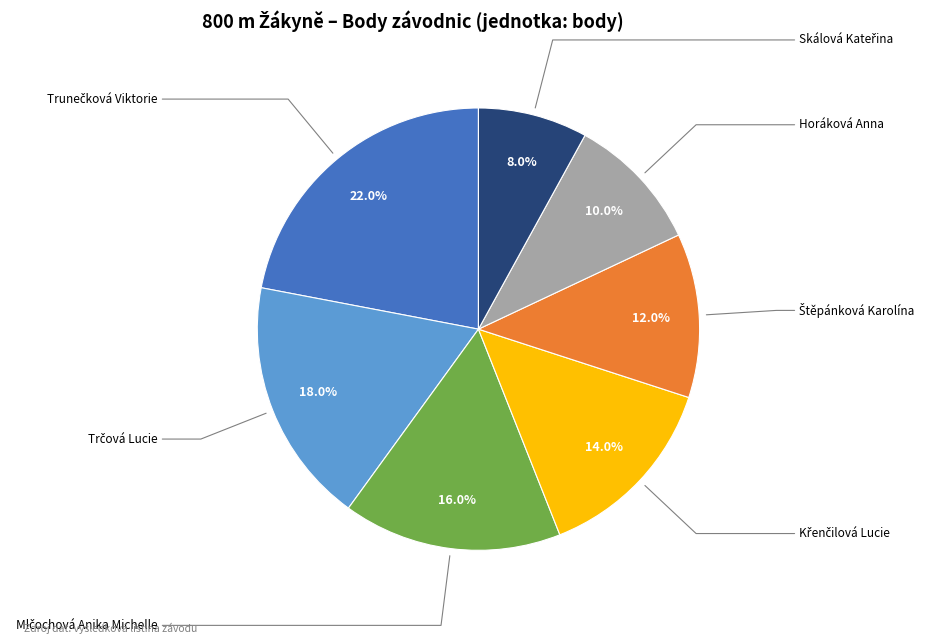

Does any single category account for the majority?

No